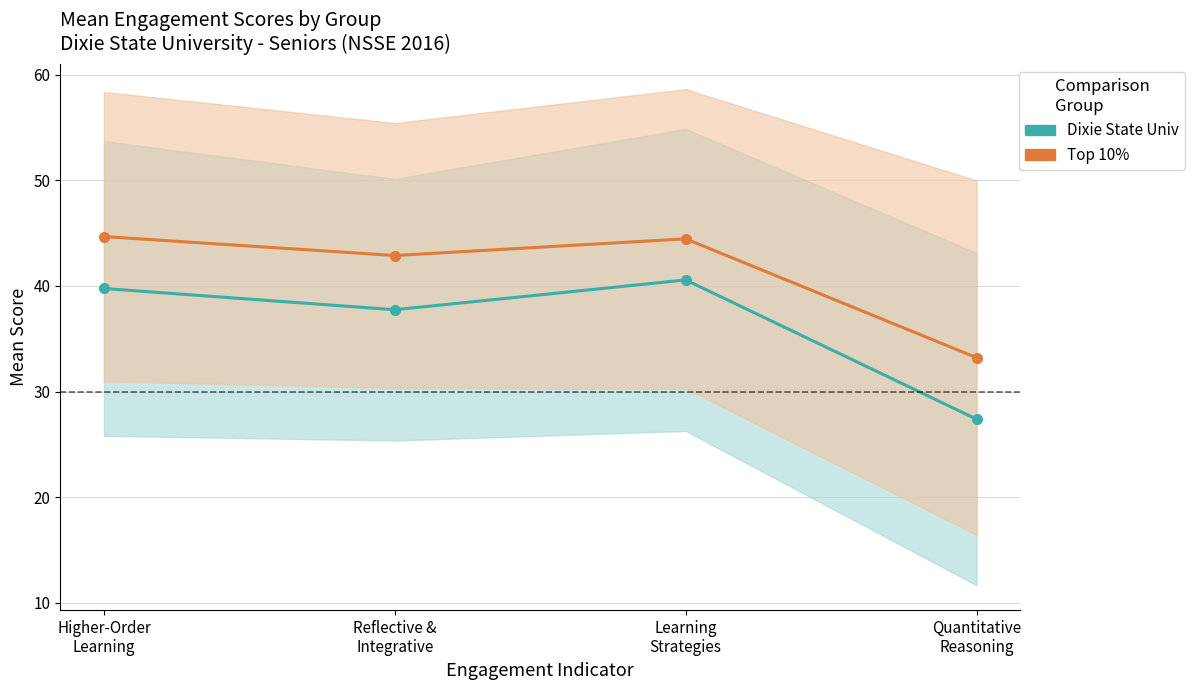

What is the average value of the Top 10% series?

41.3